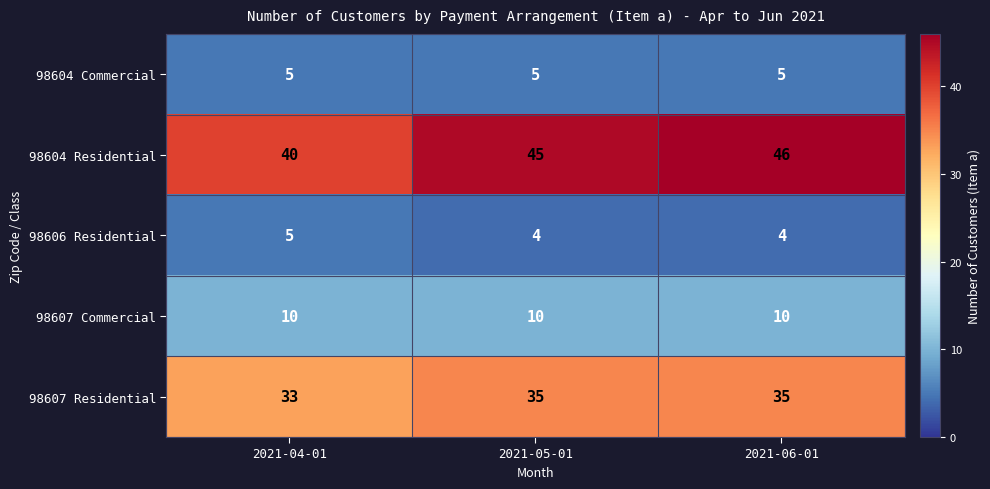

What is the minimum value shown in the chart?

4